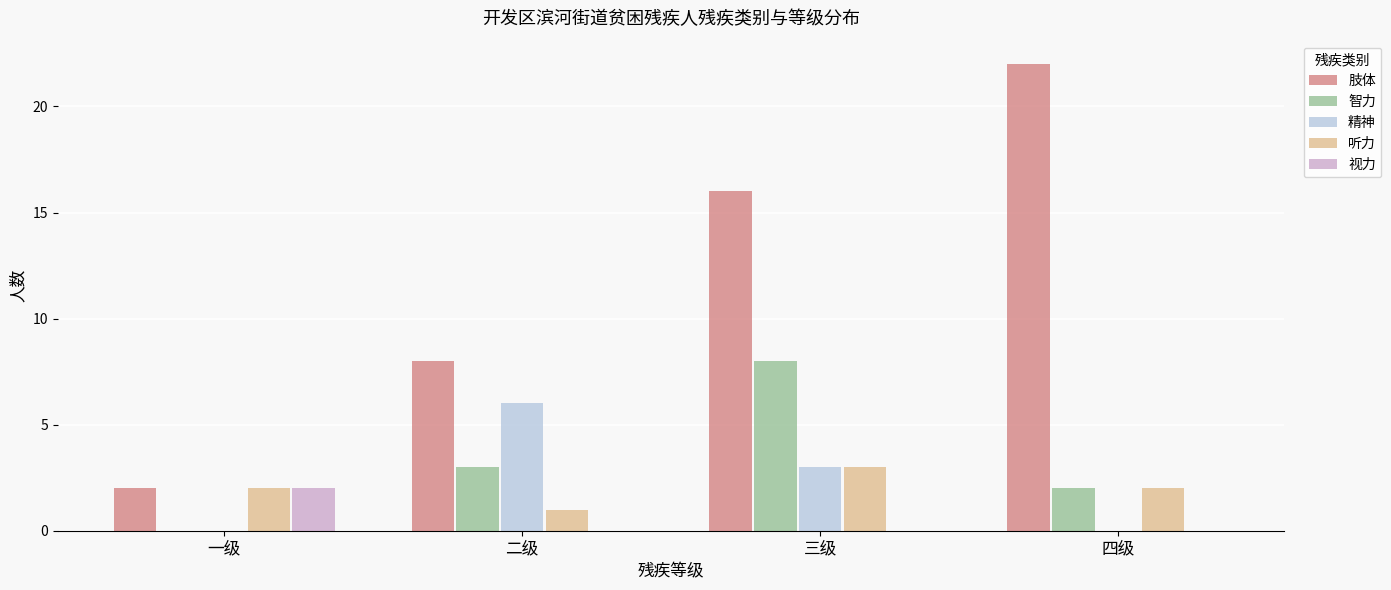

The 智力 series shows 2 at 四级. True or false?

True